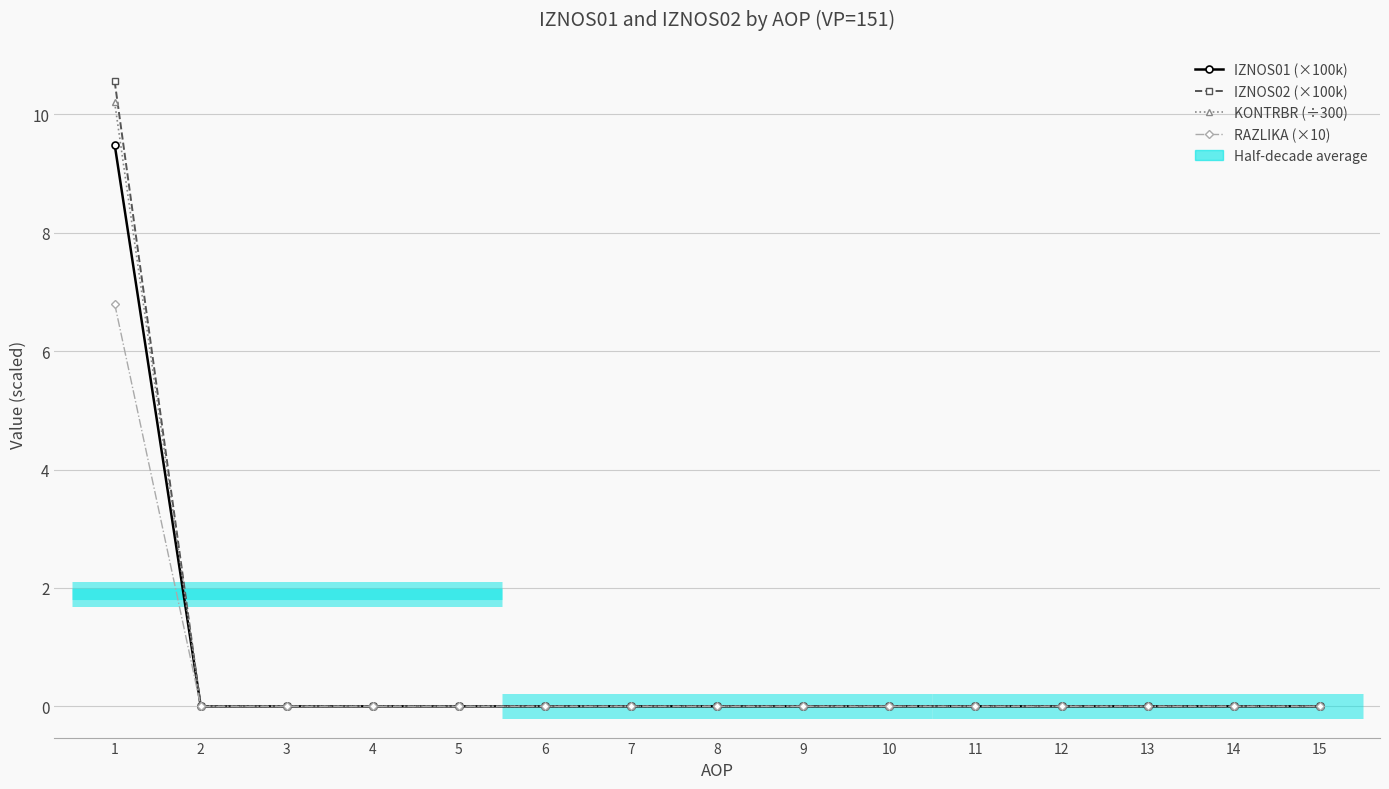

The IZNOS01 (×100k) series shows 0.0 at 10. True or false?

True